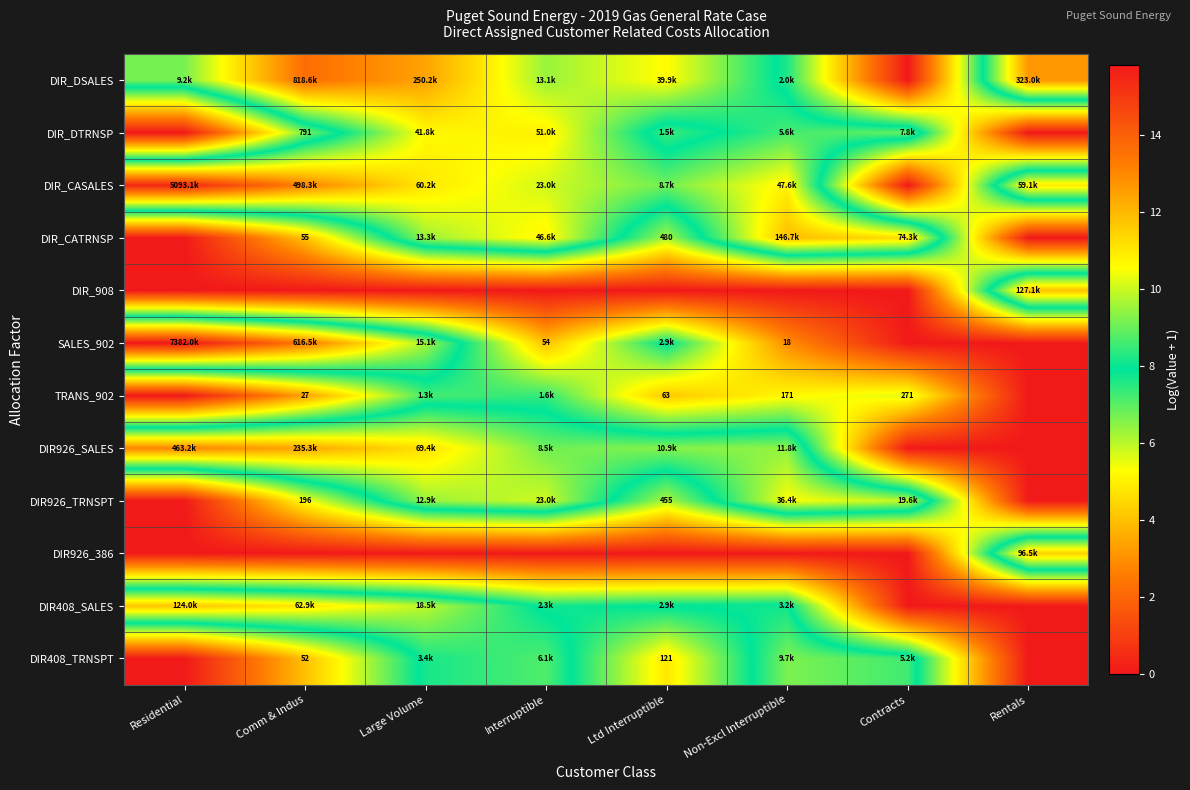

True or false: DIR_DSALES has a value of 12.7 at Rentals.

True